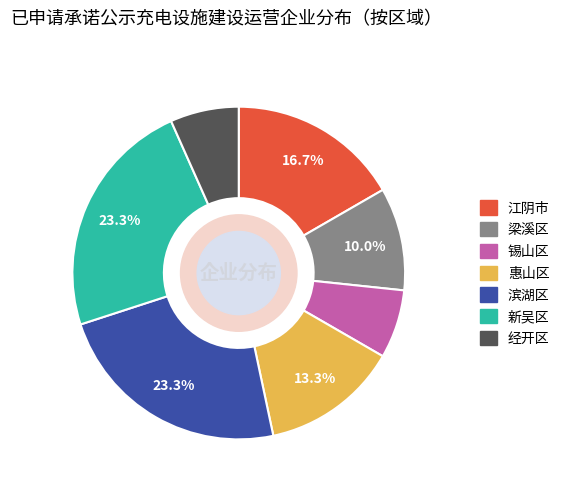

Approximately how many times larger is the value at 滨湖区 compared to 梁溪区?

2.3